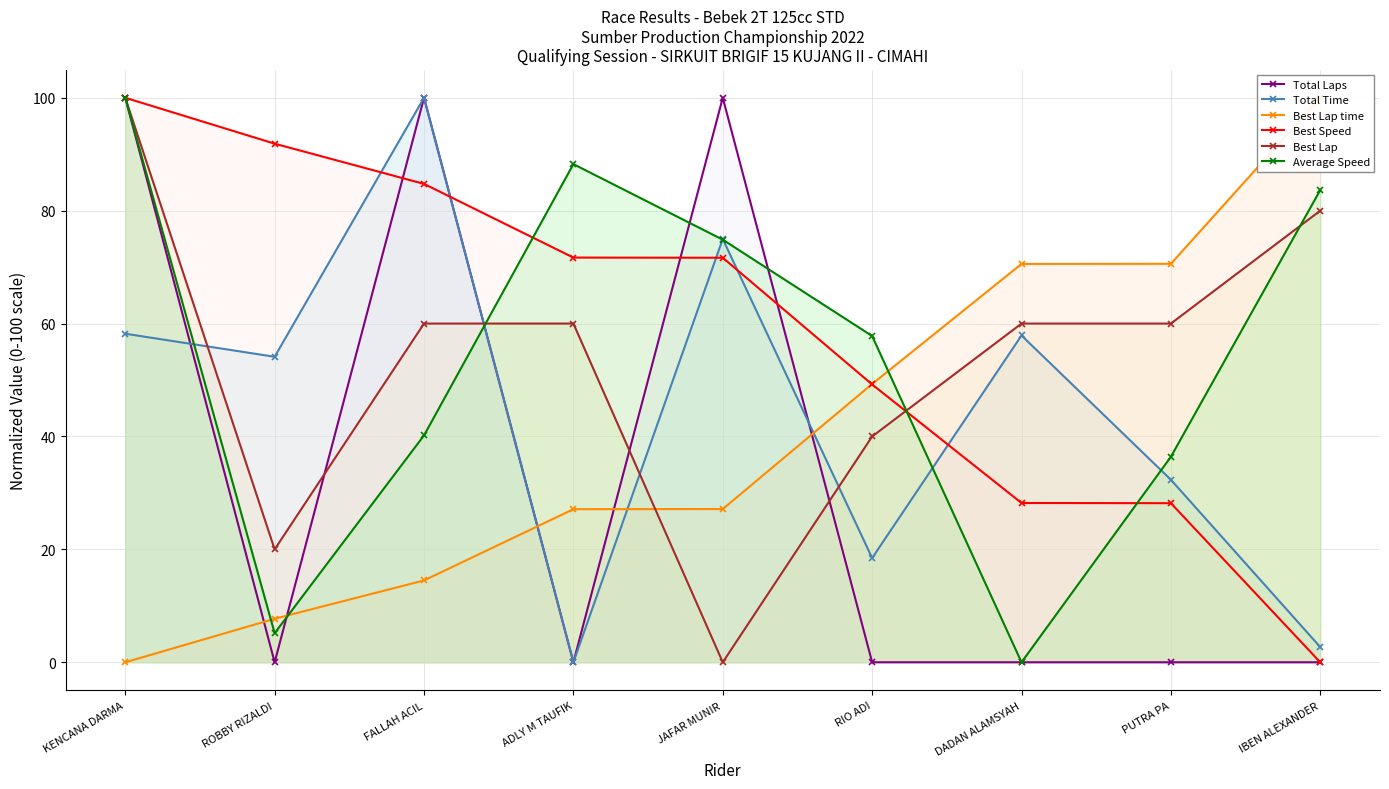

Reading left to right, extract all data points from this chart.

Total Laps: KENCANA DARMA=100.0	ROBBY RIZALDI=0.0	FALLAH ACIL=100.0	ADLY M TAUFIK=0.0	JAFAR MUNIR=100.0	RIO ADI=0.0	DADAN ALAMSYAH=0.0	PUTRA PA=0.0	IBEN ALEXANDER=0.0
Total Time: KENCANA DARMA=58.2	ROBBY RIZALDI=54.1	FALLAH ACIL=100.0	ADLY M TAUFIK=0.0	JAFAR MUNIR=75.0	RIO ADI=18.5	DADAN ALAMSYAH=57.9	PUTRA PA=32.3	IBEN ALEXANDER=2.7
Best Lap time: KENCANA DARMA=0.0	ROBBY RIZALDI=7.7	FALLAH ACIL=14.5	ADLY M TAUFIK=27.1	JAFAR MUNIR=27.1	RIO ADI=49.3	DADAN ALAMSYAH=70.6	PUTRA PA=70.6	IBEN ALEXANDER=100.0
Best Speed: KENCANA DARMA=100.0	ROBBY RIZALDI=91.9	FALLAH ACIL=84.7	ADLY M TAUFIK=71.7	JAFAR MUNIR=71.7	RIO ADI=49.2	DADAN ALAMSYAH=28.2	PUTRA PA=28.2	IBEN ALEXANDER=0.0
Best Lap: KENCANA DARMA=100.0	ROBBY RIZALDI=20.0	FALLAH ACIL=60.0	ADLY M TAUFIK=60.0	JAFAR MUNIR=0.0	RIO ADI=40.0	DADAN ALAMSYAH=60.0	PUTRA PA=60.0	IBEN ALEXANDER=80.0
Average Speed: KENCANA DARMA=100.0	ROBBY RIZALDI=5.2	FALLAH ACIL=40.2	ADLY M TAUFIK=88.2	JAFAR MUNIR=74.9	RIO ADI=57.8	DADAN ALAMSYAH=0.0	PUTRA PA=36.4	IBEN ALEXANDER=83.6